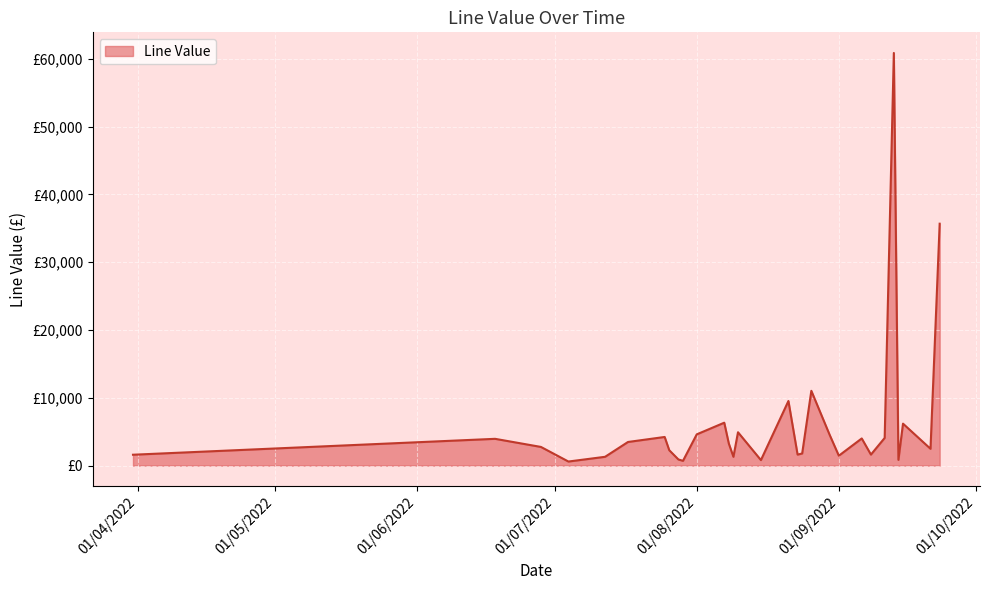

Is this an area chart (filled region under the line)?

Yes